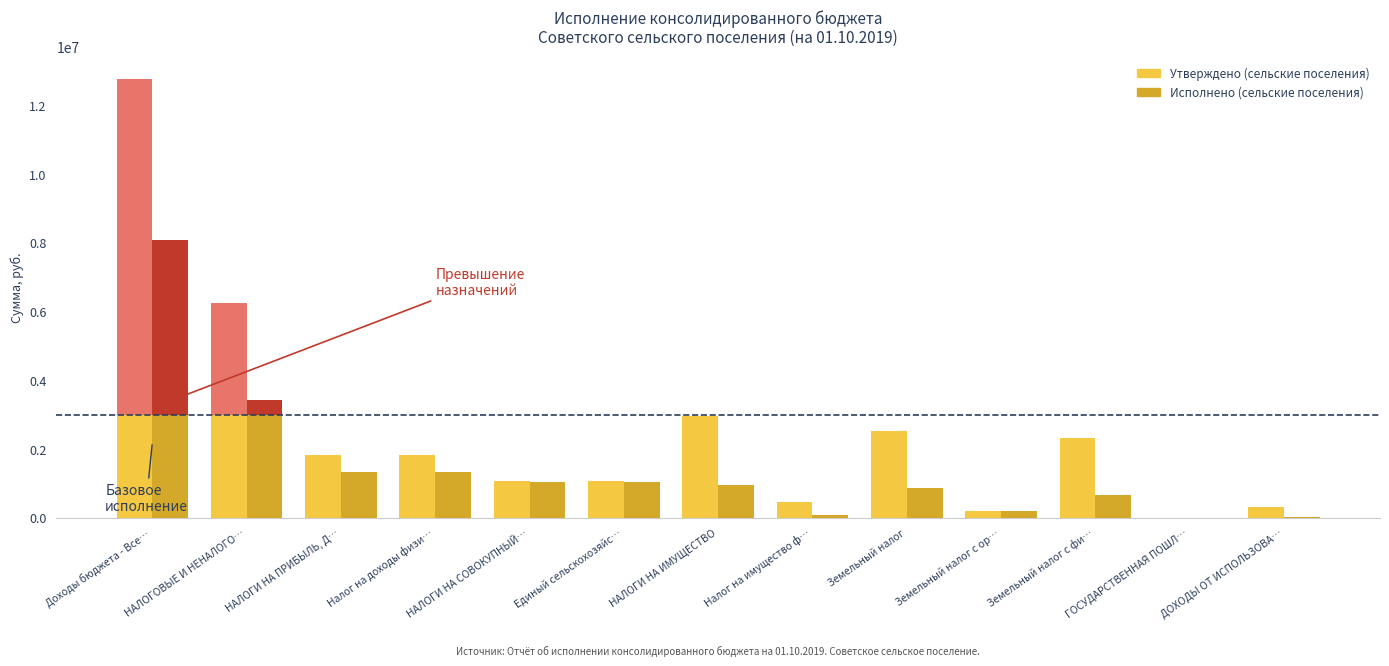

How many groups of bars are there?

13